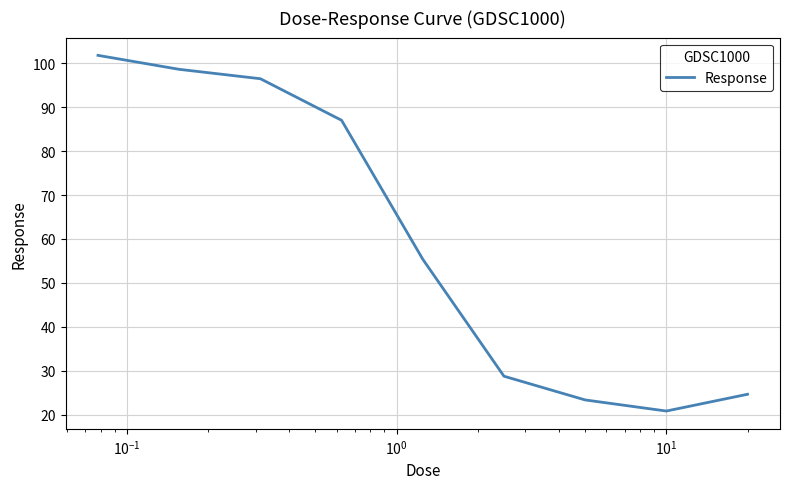

Is this an area chart (filled region under the line)?

No